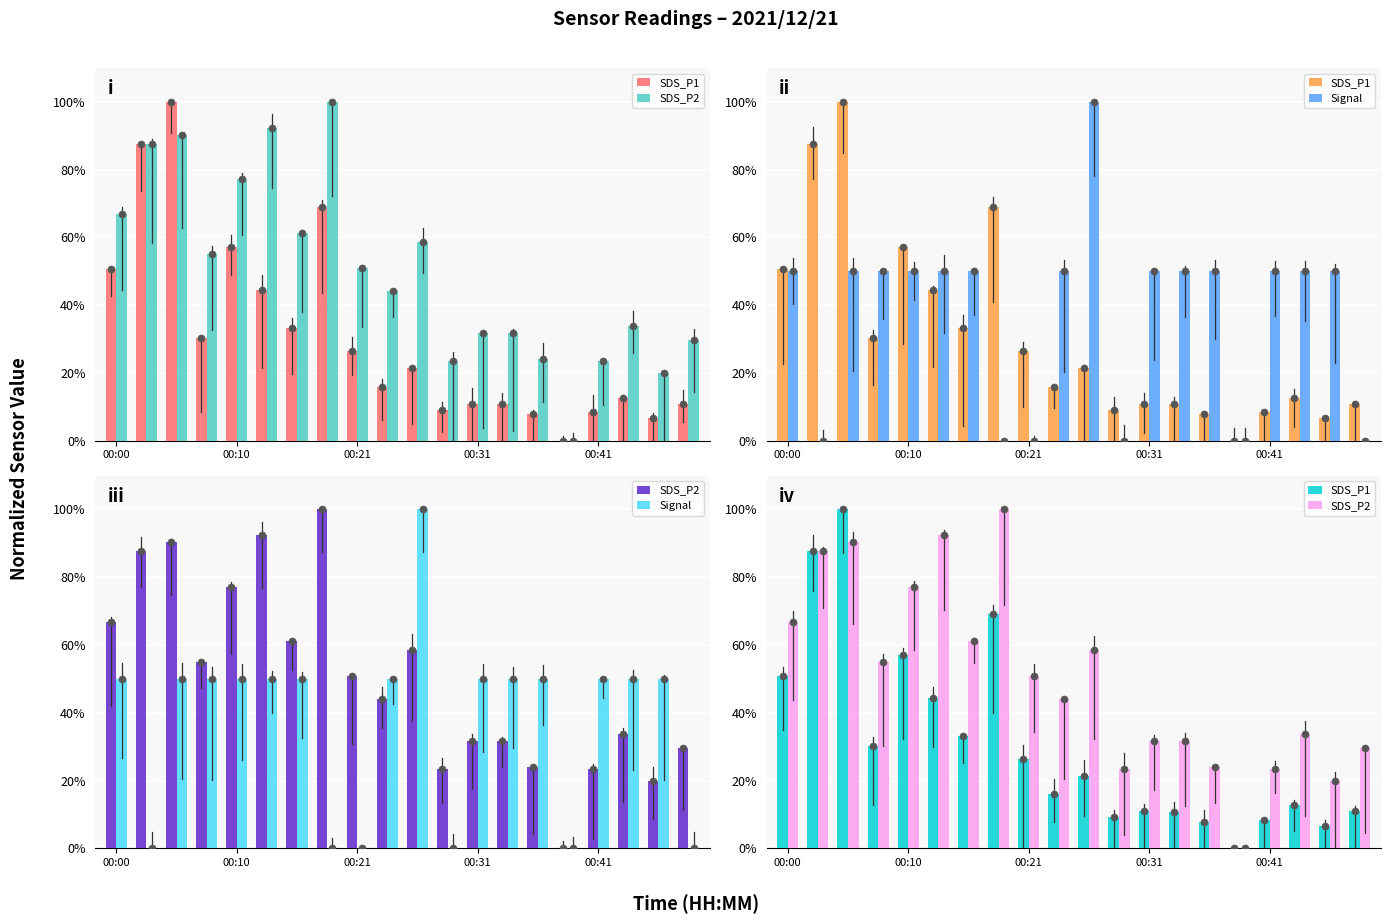

What is the total value across all series at 9?

110.1